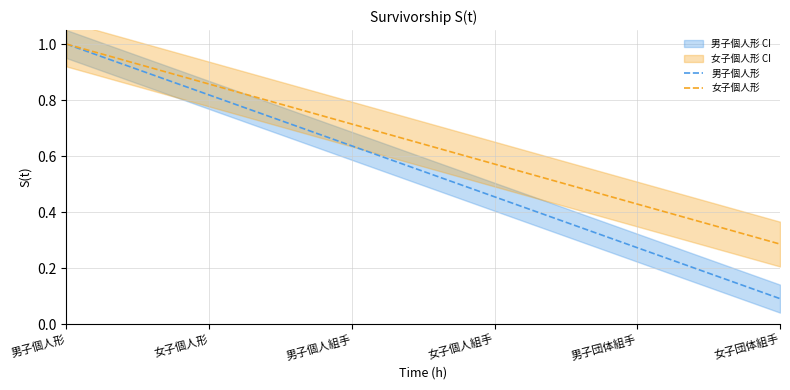

At how many categories does at least one series exceed 0?

6